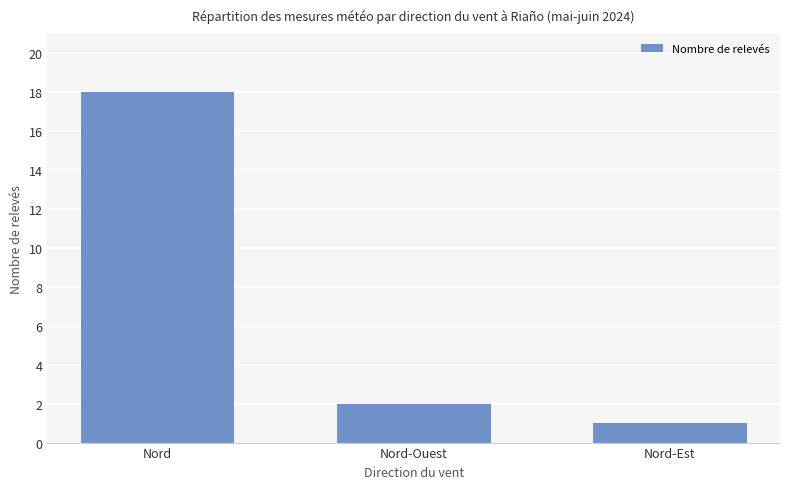

The chart shows a value of 2 at Nord-Ouest. True or false?

True